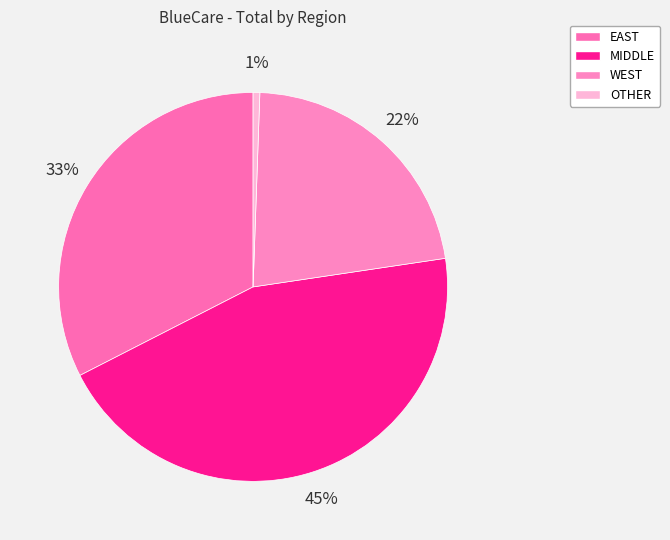

What is the largest slice in the pie chart?

MIDDLE